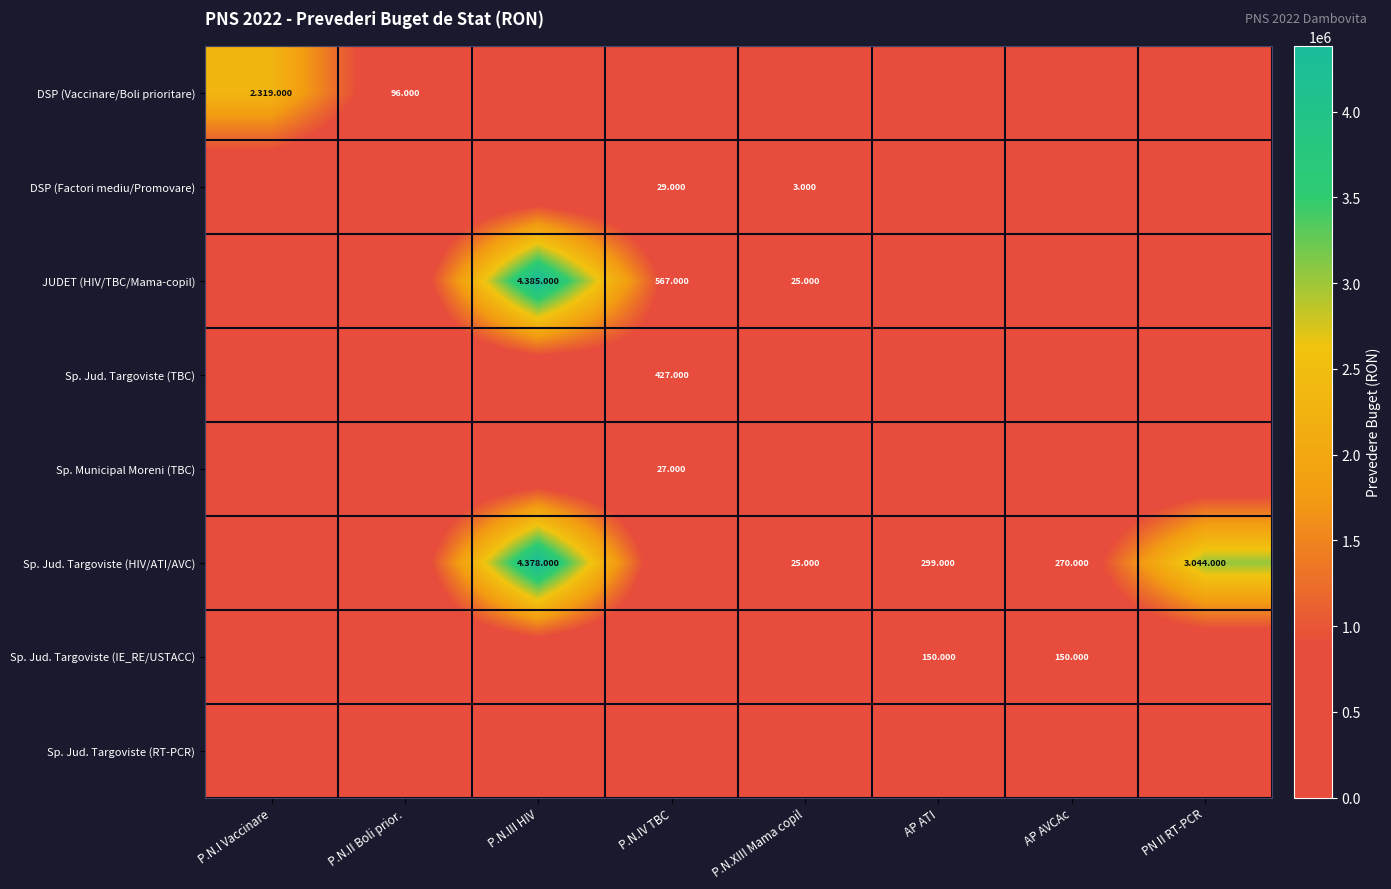

What is the difference between the highest and lowest values at AP AVCAc?

270000